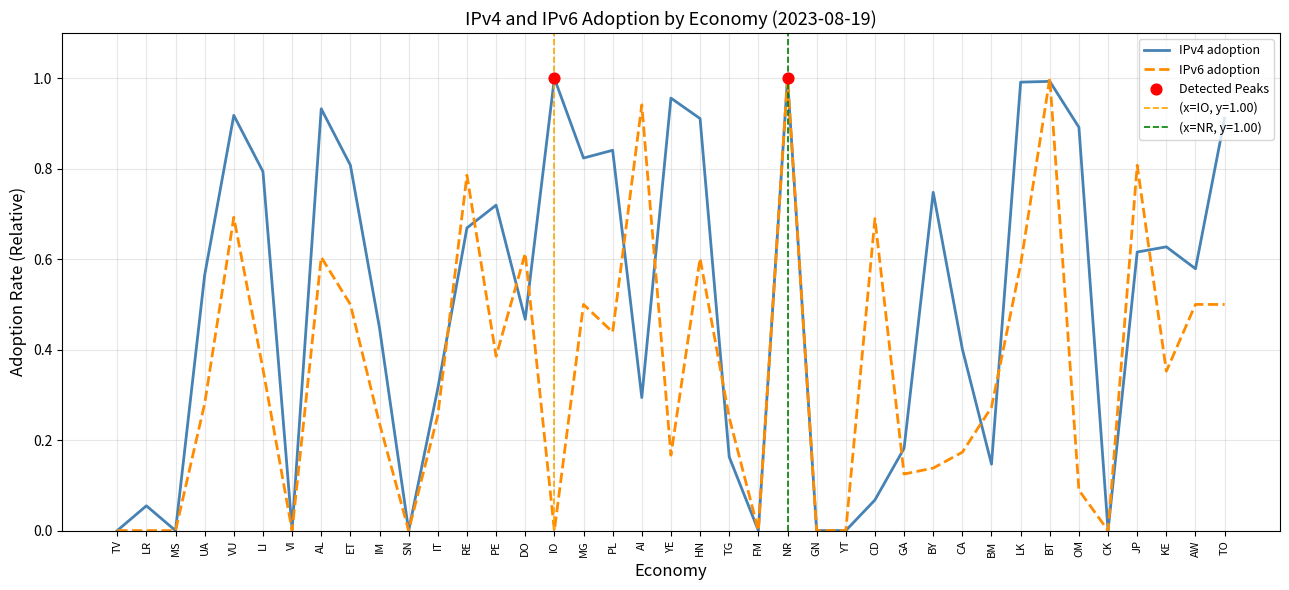

Is the value of IPv4 adoption at PL greater than the value of IPv6 adoption at MS?

Yes